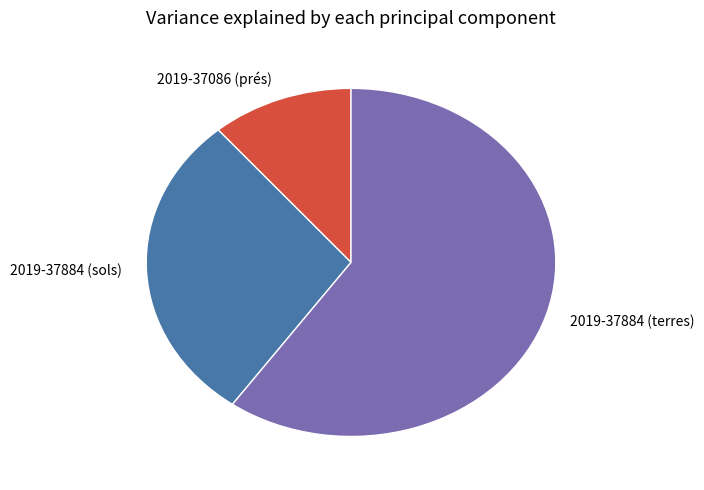

Approximately how many times larger is the value at 2019-37884 (sols) compared to 2019-37086 (prés)?

2.6